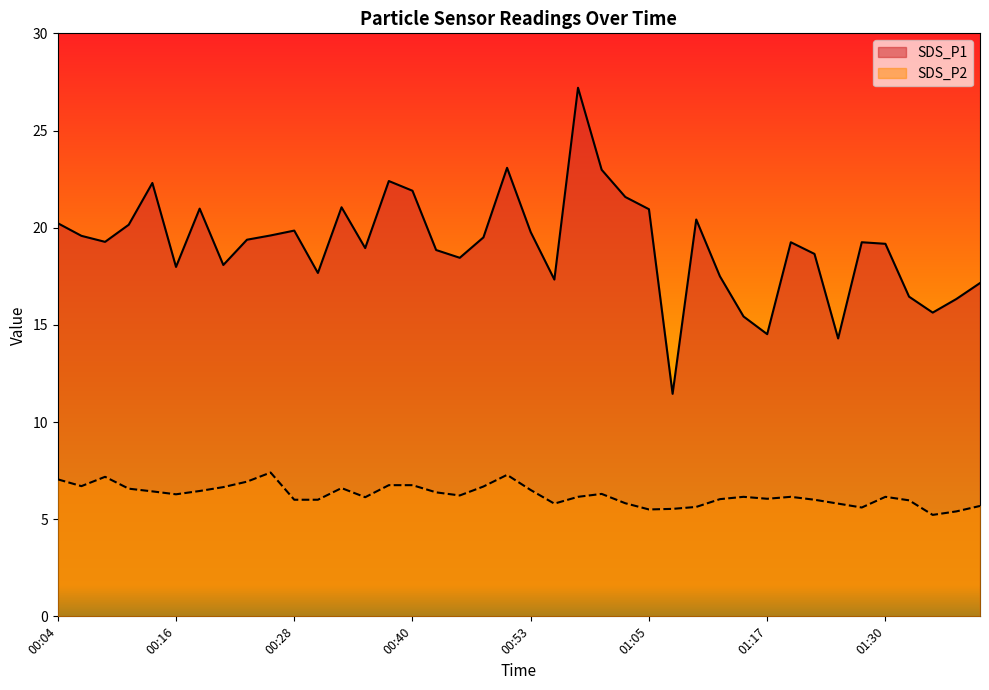

In SDS_P2, how many points are lower than both neighbors (excluding endpoints)?

9